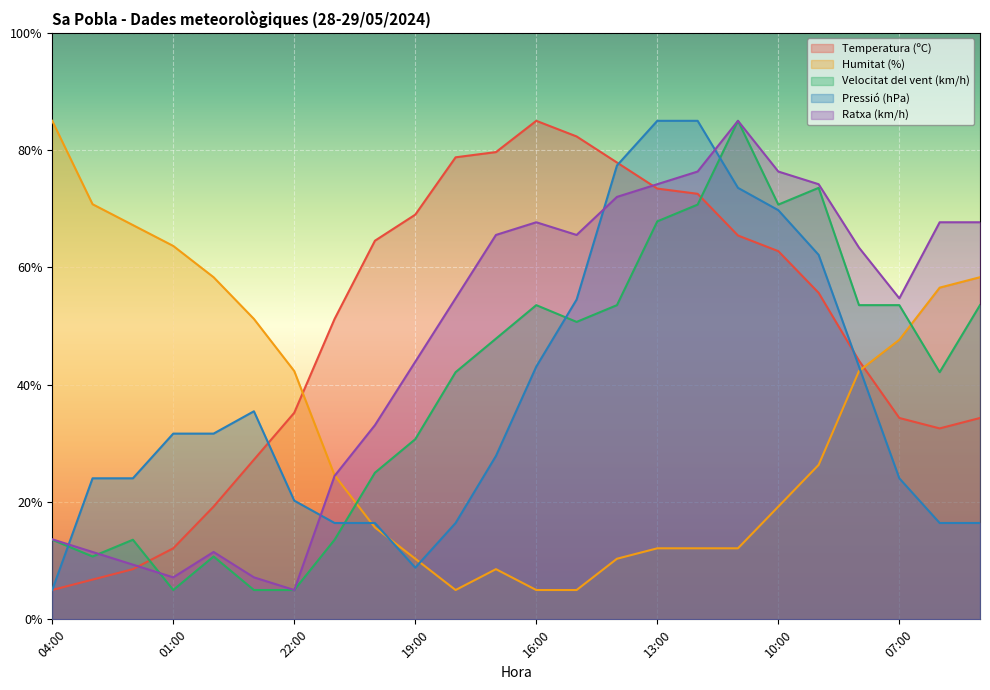

How many data points in Velocitat del vent (km/h) are above 47?

12